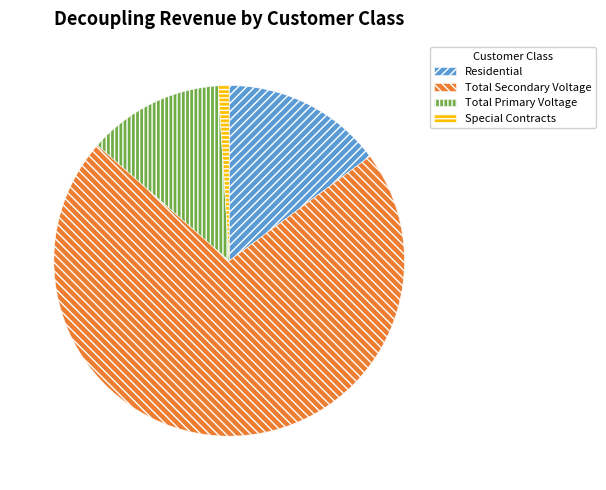

Which slice represents more than half of the pie?

Total Secondary Voltage